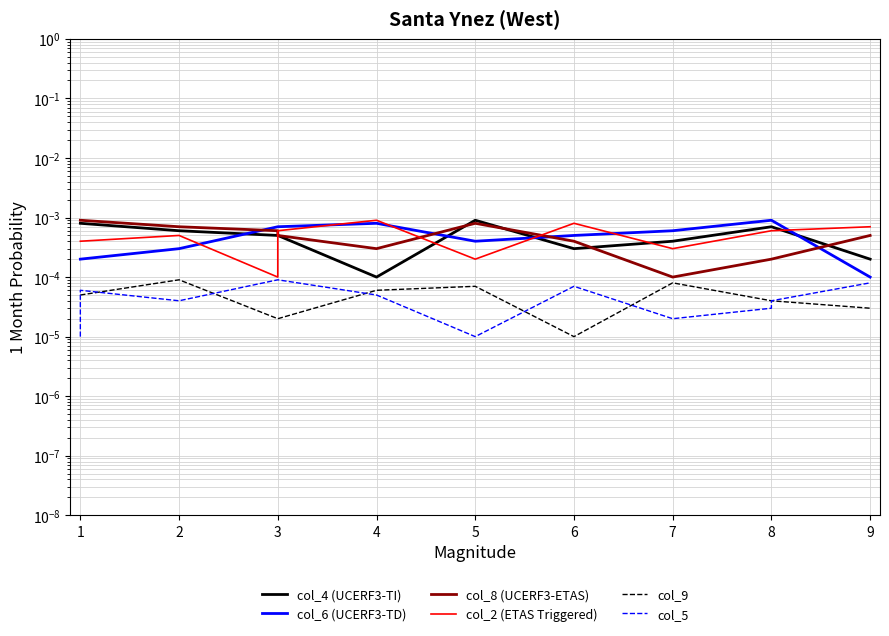

The value of col_4 (UCERF3-TI) at 3 is 0.0. True or false?

False